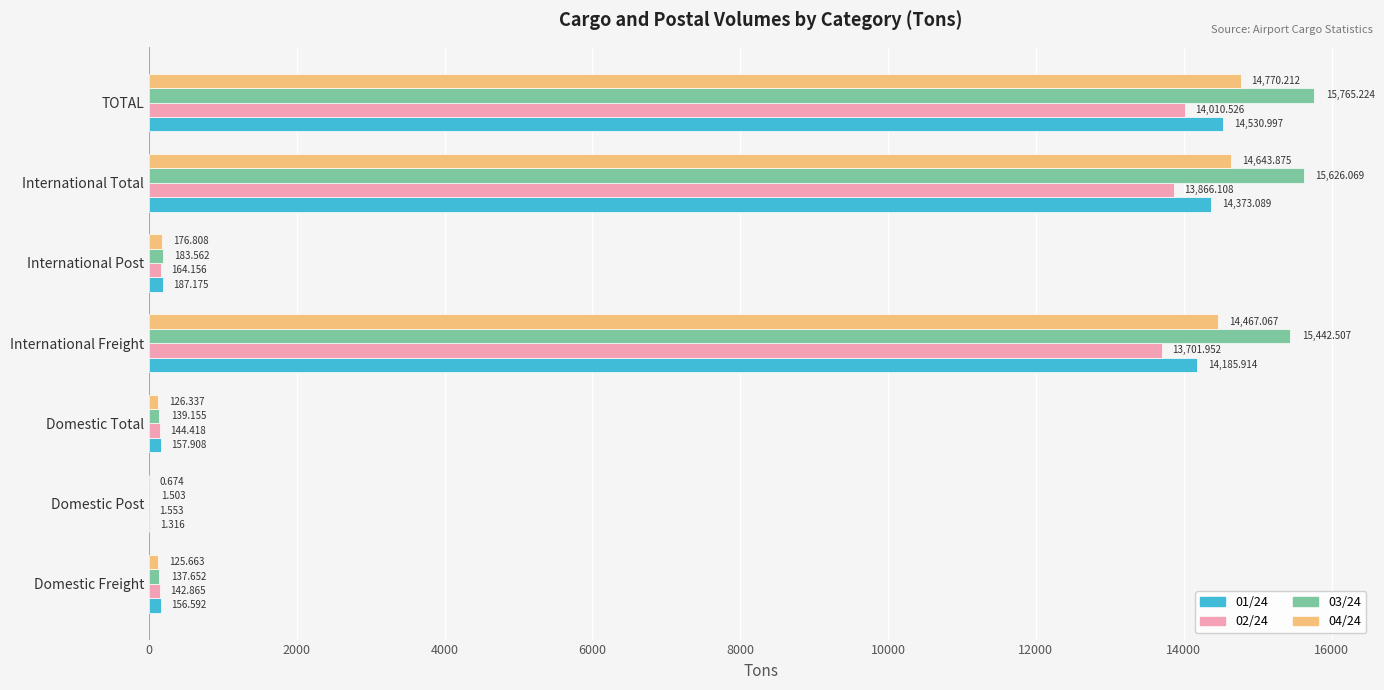

At which label does 03/24 reach its peak?

TOTAL